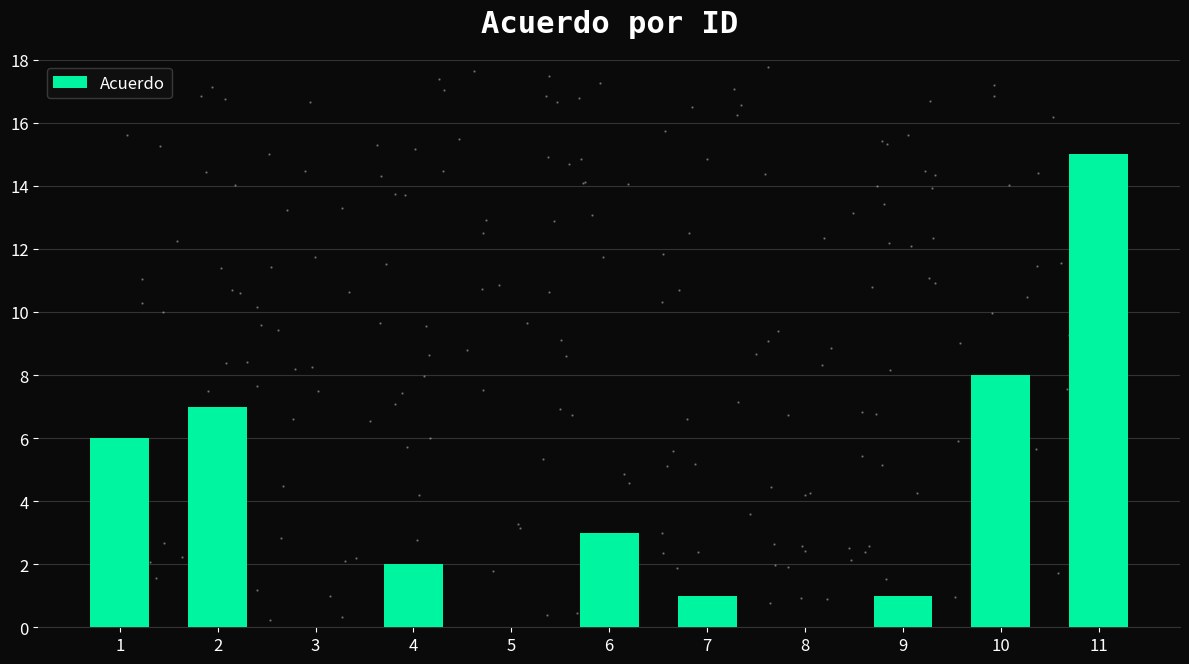

Between 6 and 7, which is larger?

6